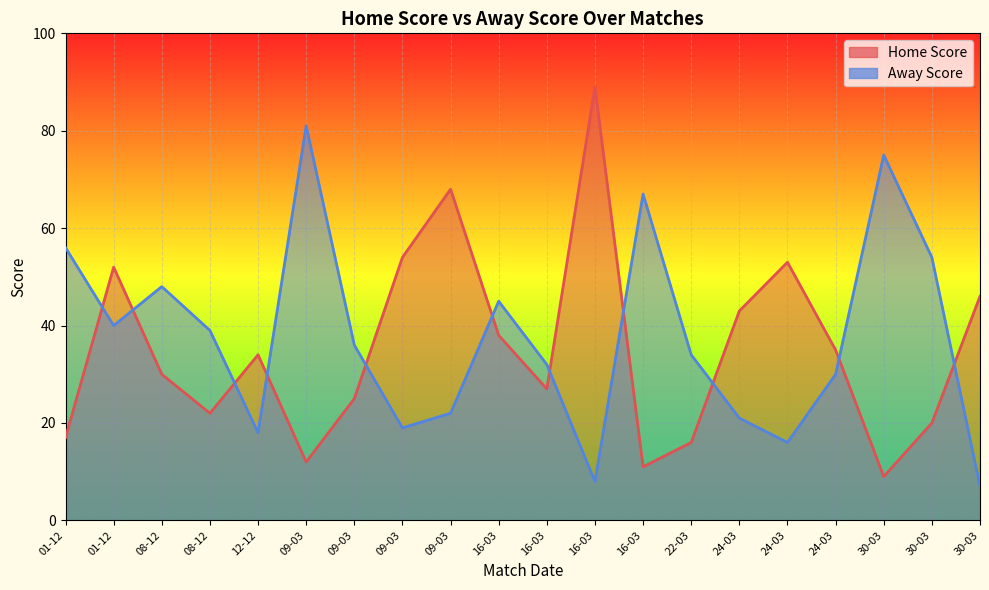

Reading left to right, list all the values displayed in this chart.

Home Score: 17	52	30	22	34	12	25	54	68	38	27	89	11	16	43	53	35	9	20	46
Away Score: 56	40	48	39	18	81	36	19	22	45	32	8	67	34	21	16	30	75	54	7